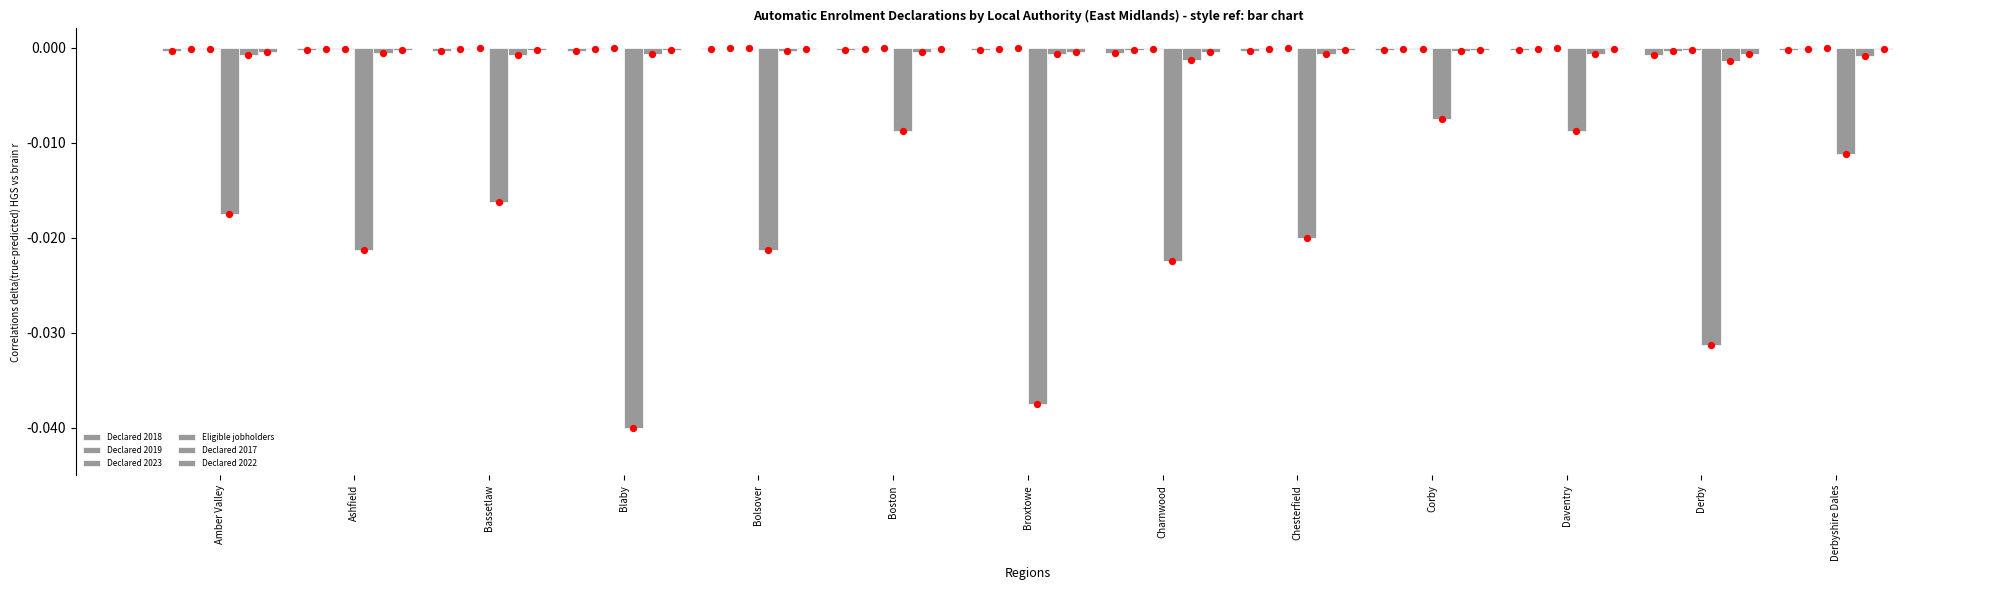

Which series has the widest spread of Y values?

Eligible jobholders